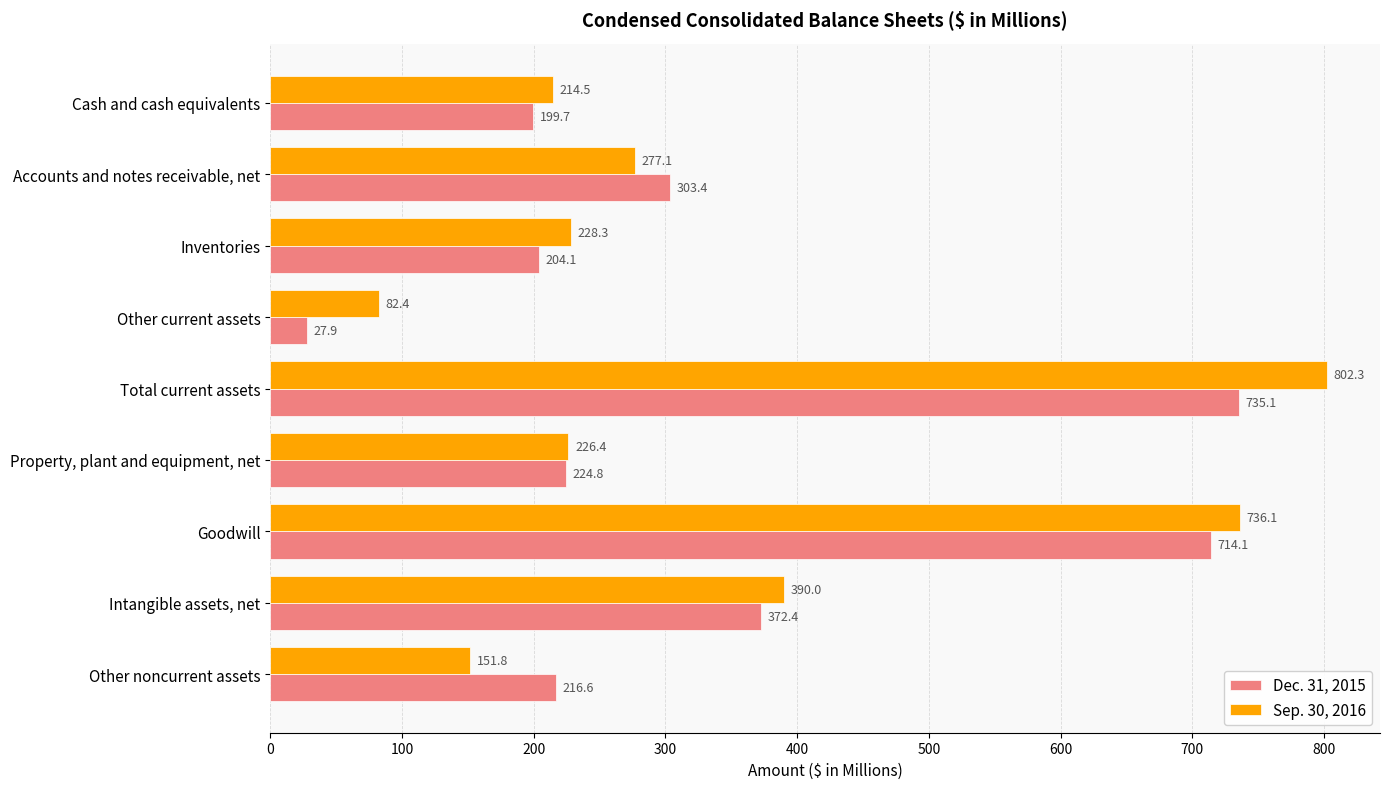

What is the sum of all Dec. 31, 2015 values?

2998.1